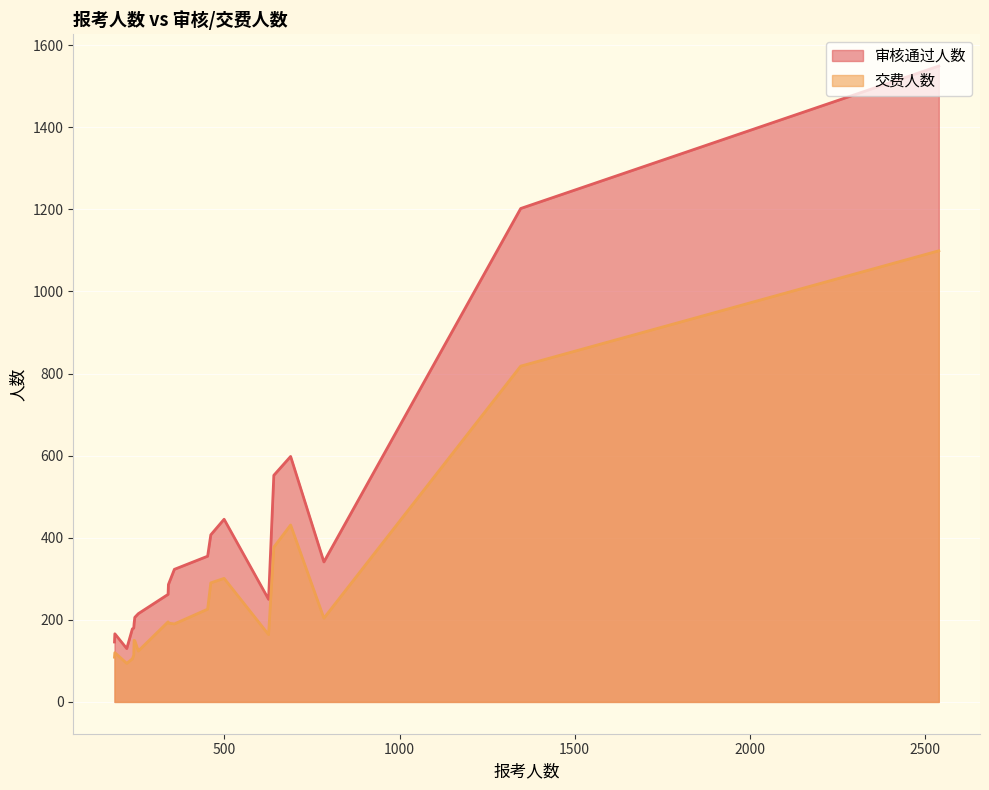

At 18, list the series in order from smallest to largest.

交费人数, 审核通过人数